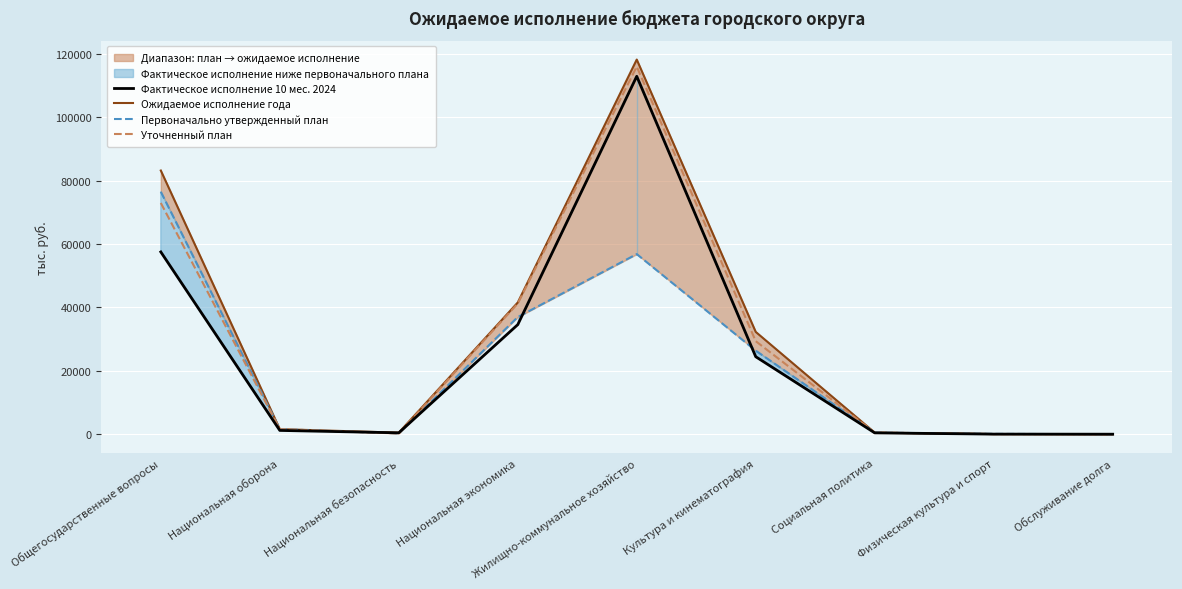

What position from the right is Общегосударственные вопросы?

9